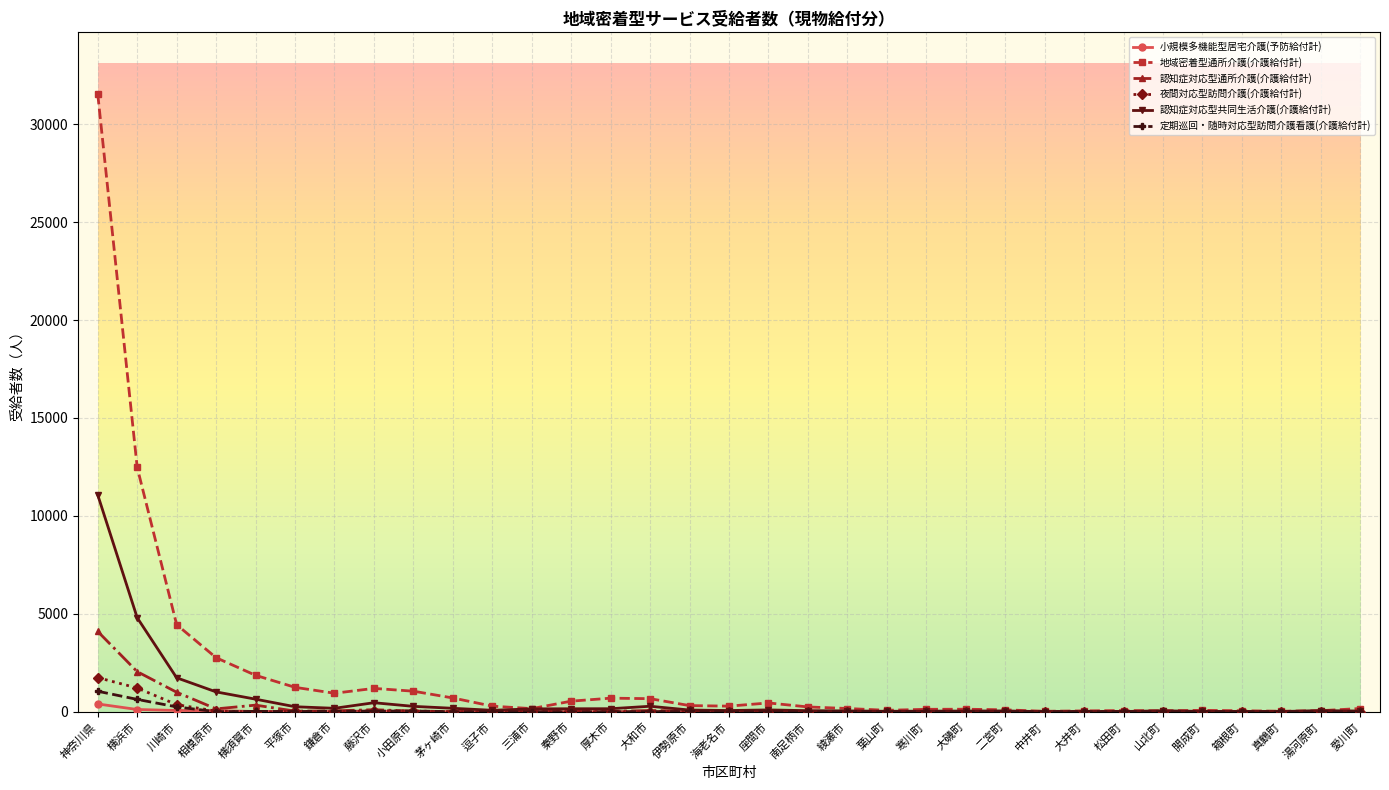

At which label does 認知症対応型共同生活介護(介護給付計) reach its peak?

神奈川県